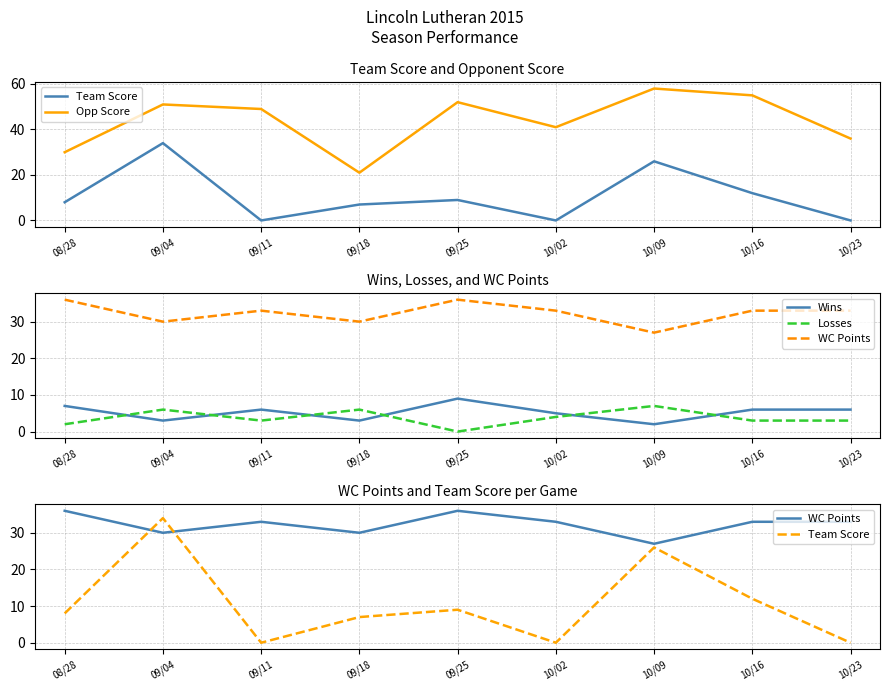

At which category does Opp Score reach its first local valley?

09/18